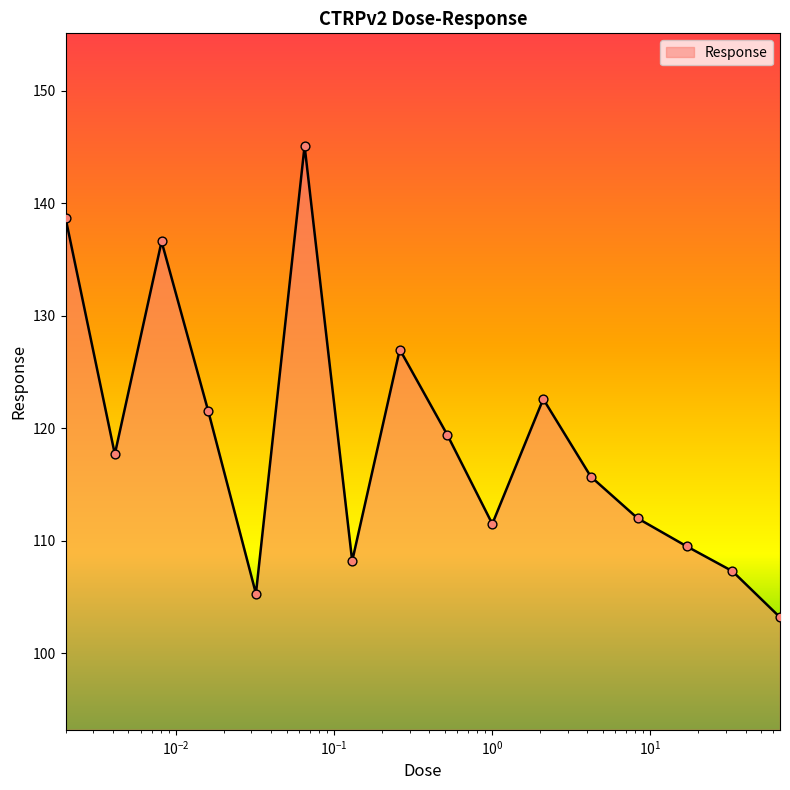

What is the difference between the maximum and minimum values?

41.9